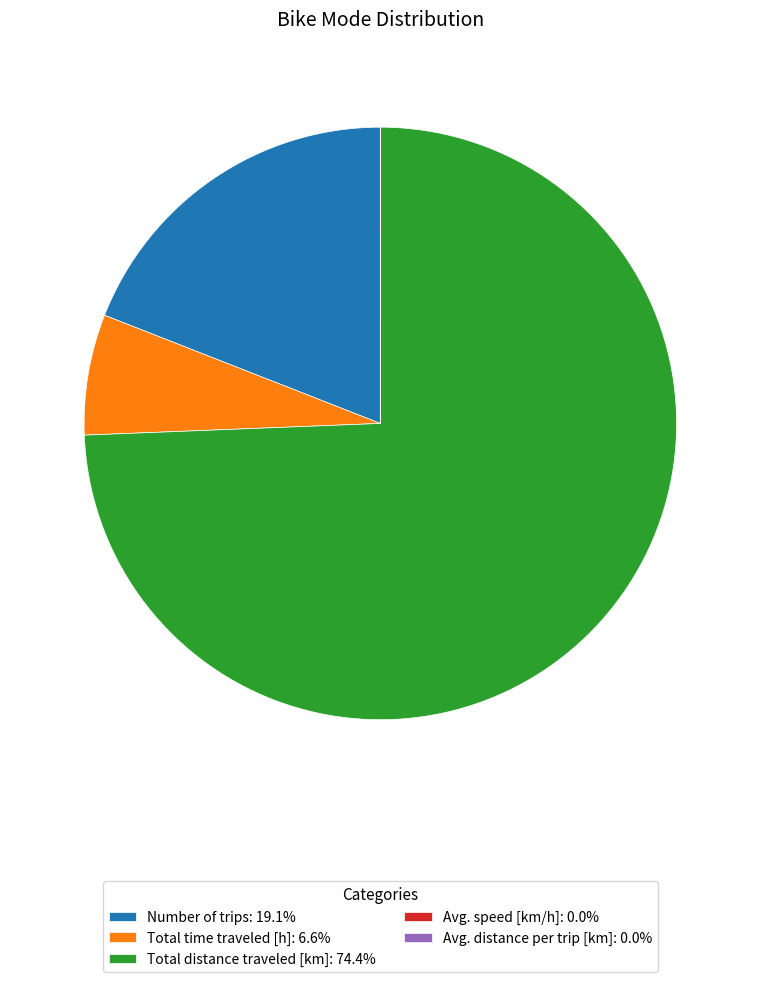

Is the sum of Number of trips: 19.1% and Total distance traveled [km]: 74.4% greater than half?

Yes